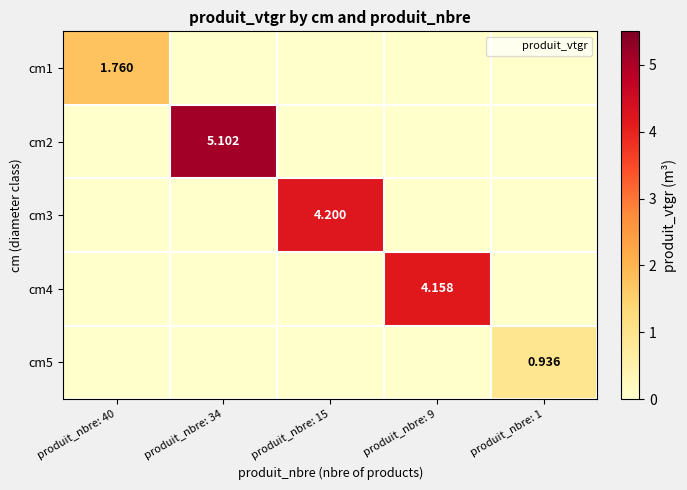

The value of cm5 at produit_nbre: 1 is 0.9. True or false?

True